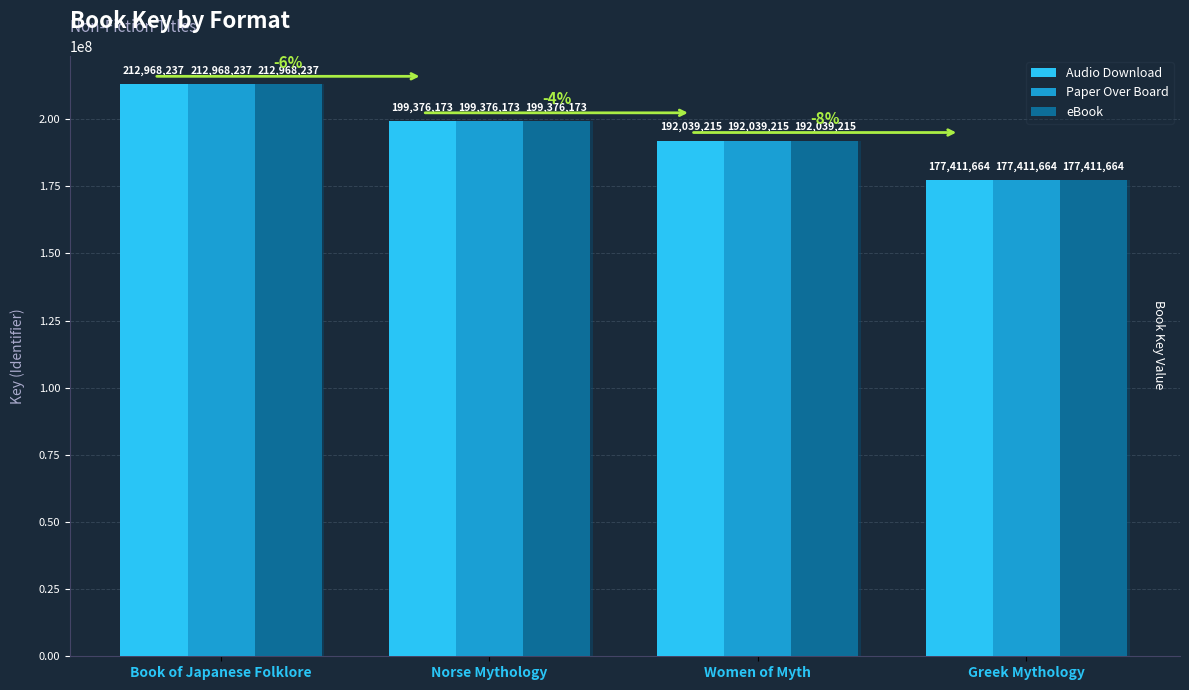

What is the difference between the maximum and minimum values in the Audio Download series?

35556573